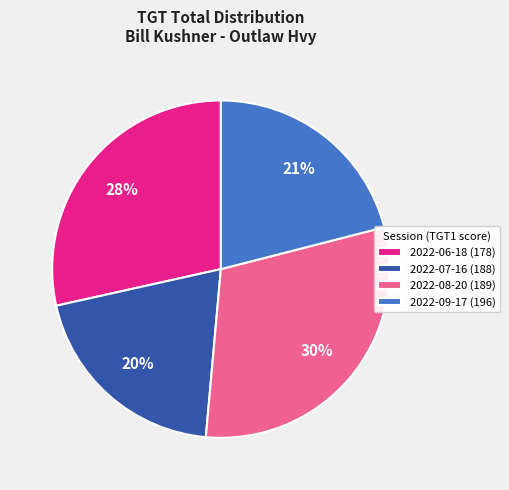

How many segments does this pie chart have?

4